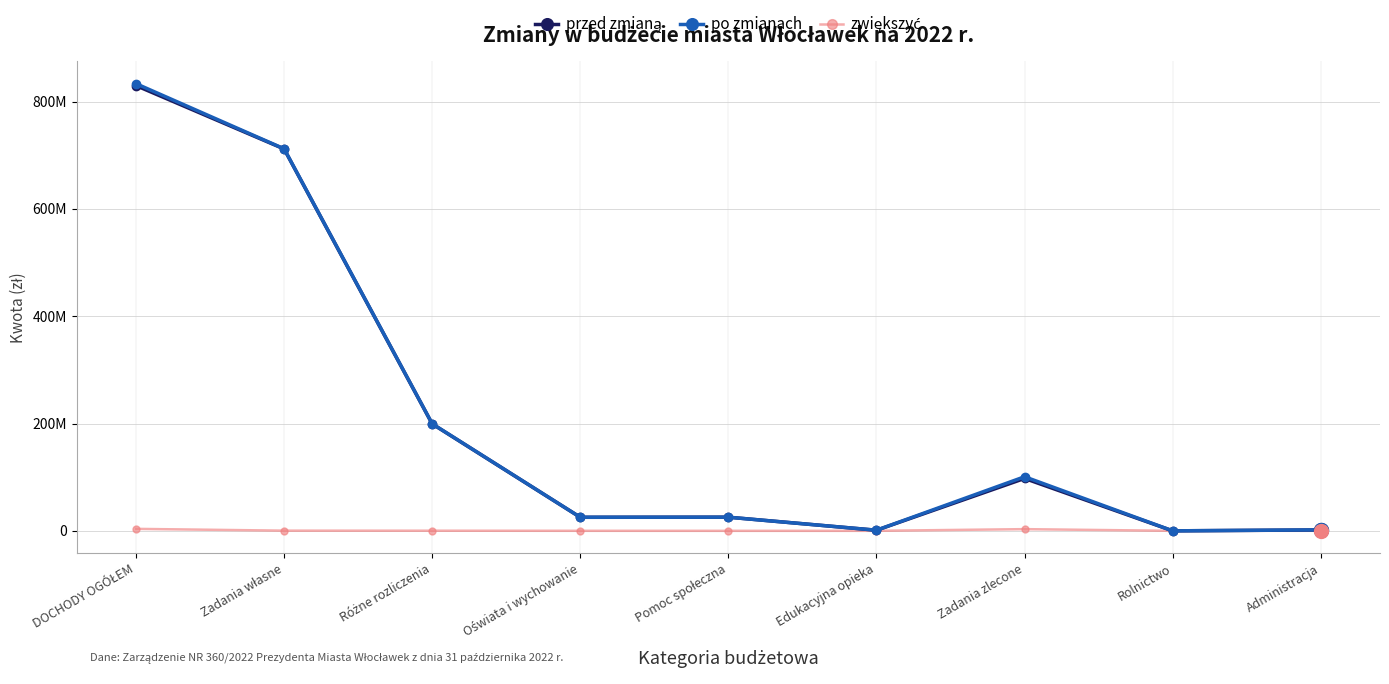

Where is the first local maximum for po zmianach?

Pomoc społeczna